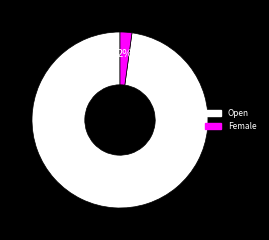

Rank the categories by value from highest to lowest.

Open, Female